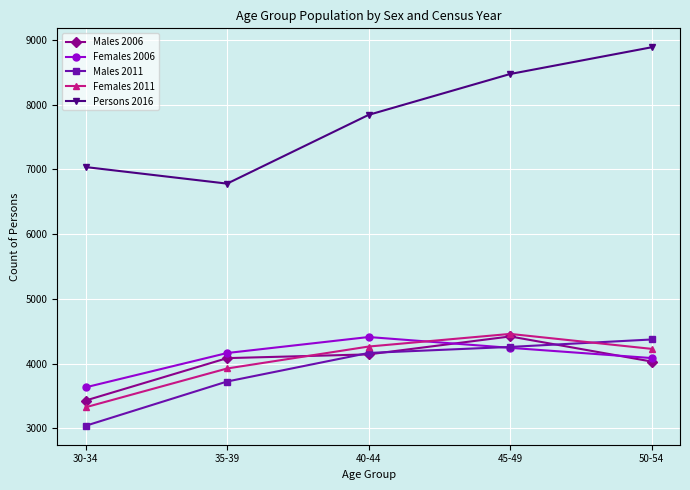

The Females 2011 series shows 4447 at 30-34. True or false?

False